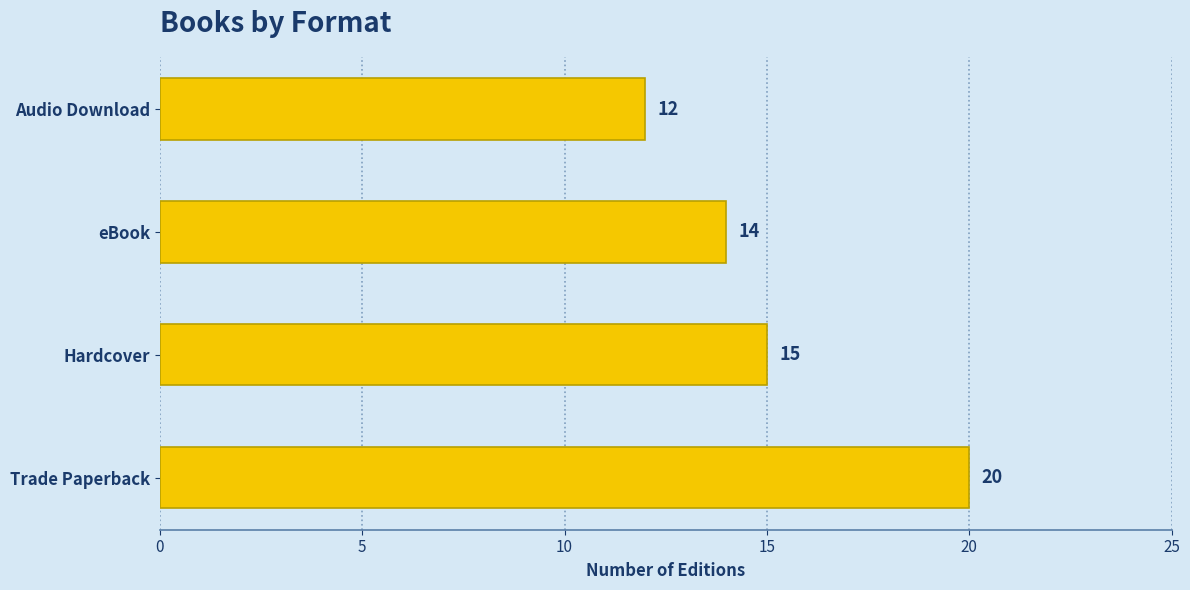

True or false: the data shows 12 at Audio Download.

True